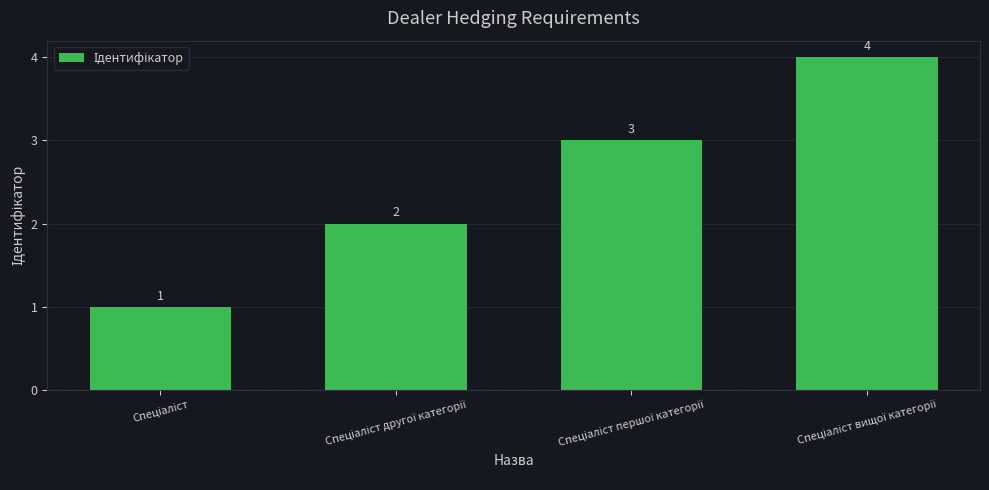

How many values are between 2 and 4?

3